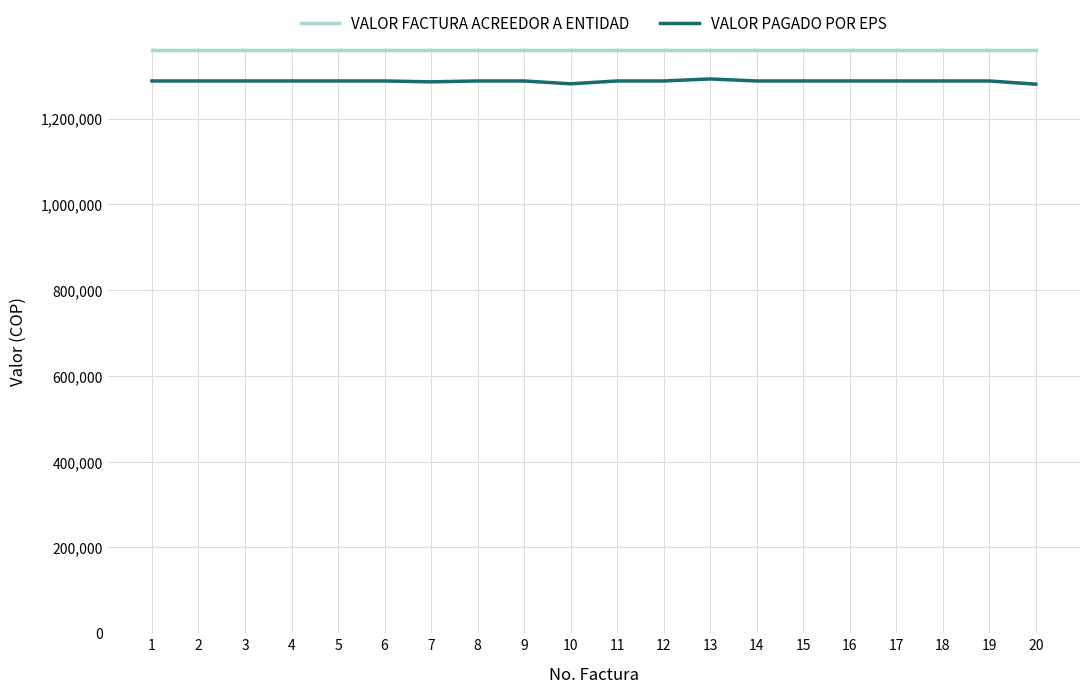

Which series has the largest range (max minus min)?

VALOR PAGADO POR EPS